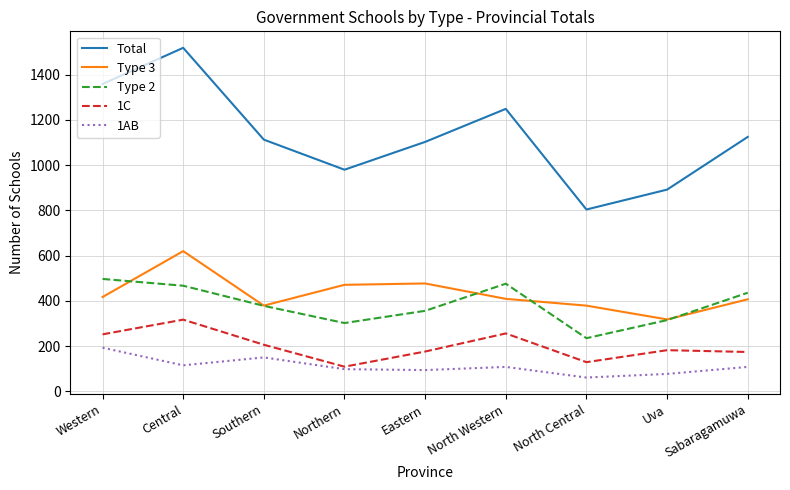

At how many categories does at least one series exceed 1505?

1